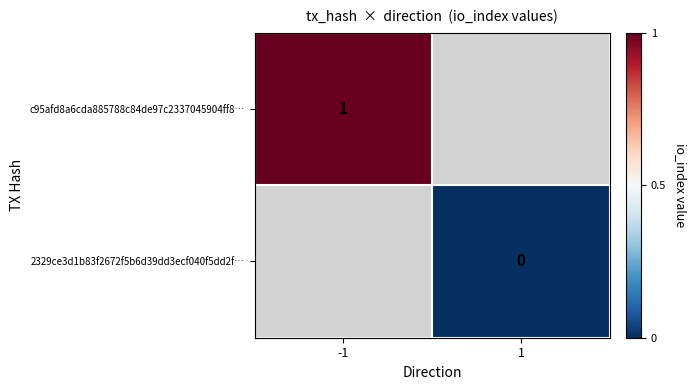

True or false: c95afd8a6cda885788c84de97c2337045904ff8… has a value of 1 at -1.

True